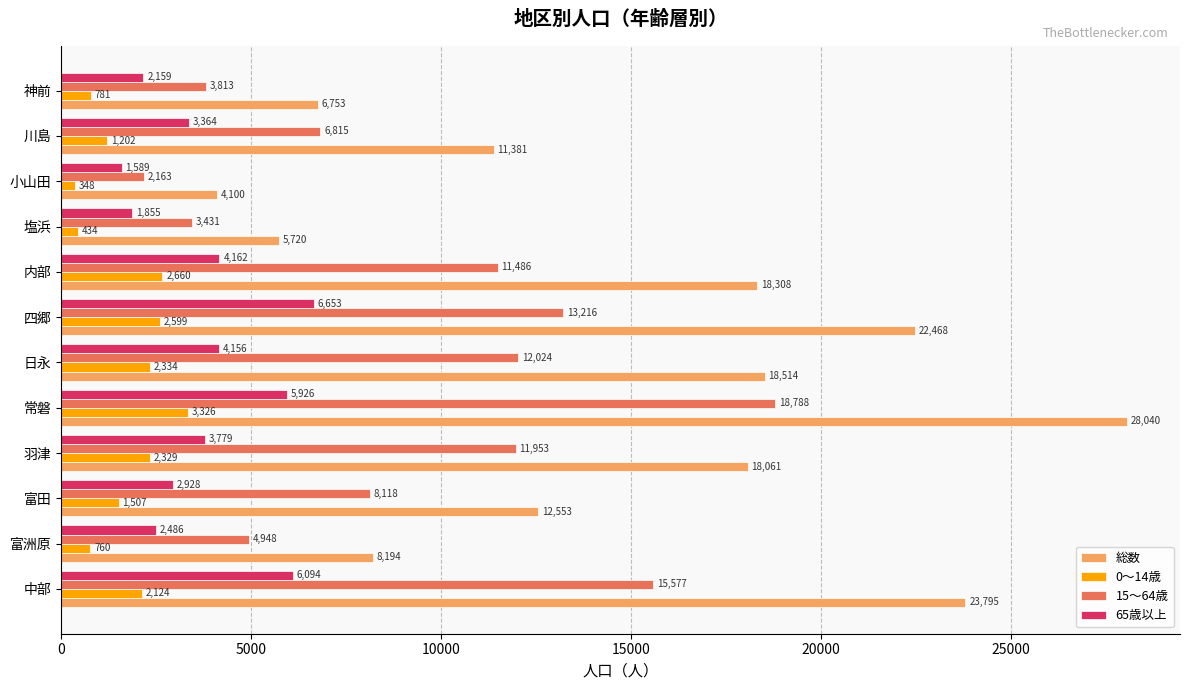

Between 富田 and 常磐, which series saw the biggest shift?

総数